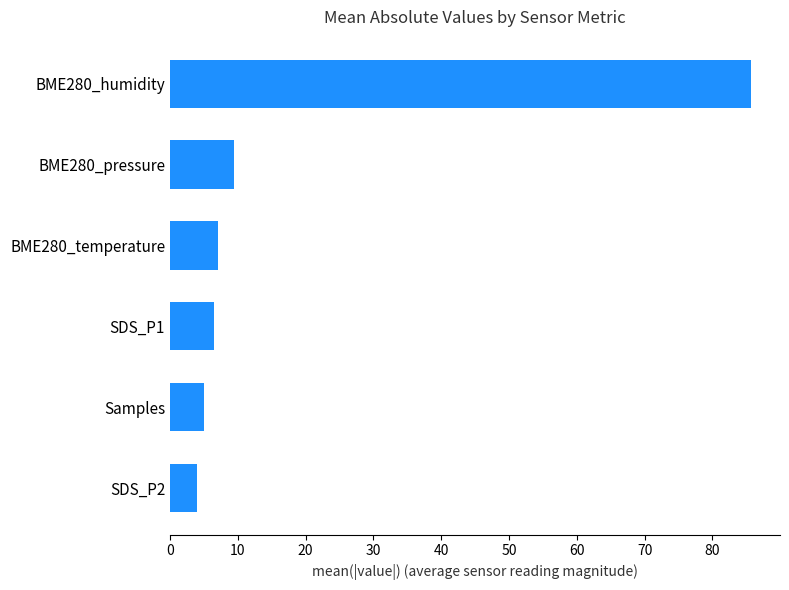

What is the difference between the maximum and second lowest values?

80.7